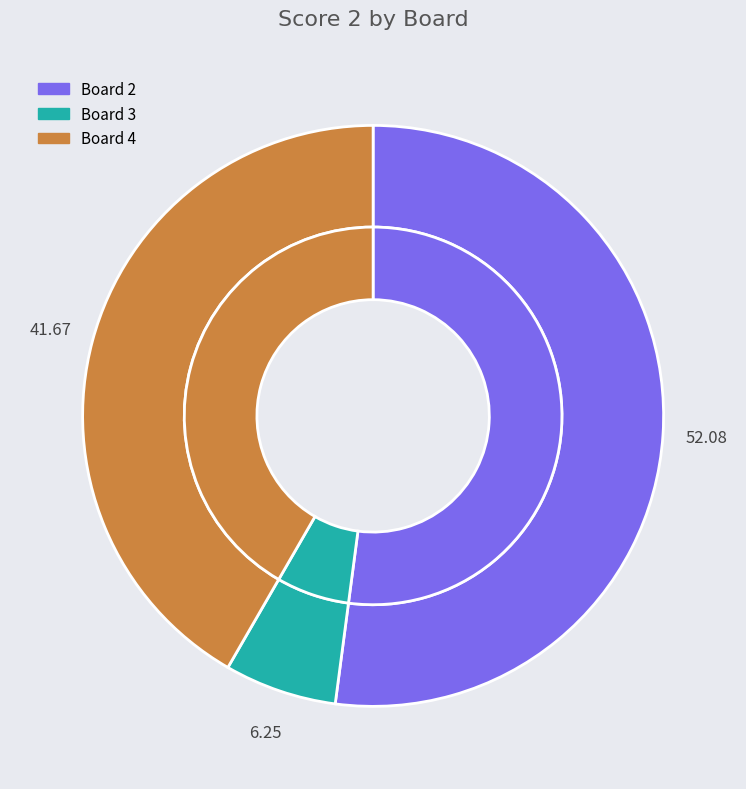

How many segments does this pie chart have?

4